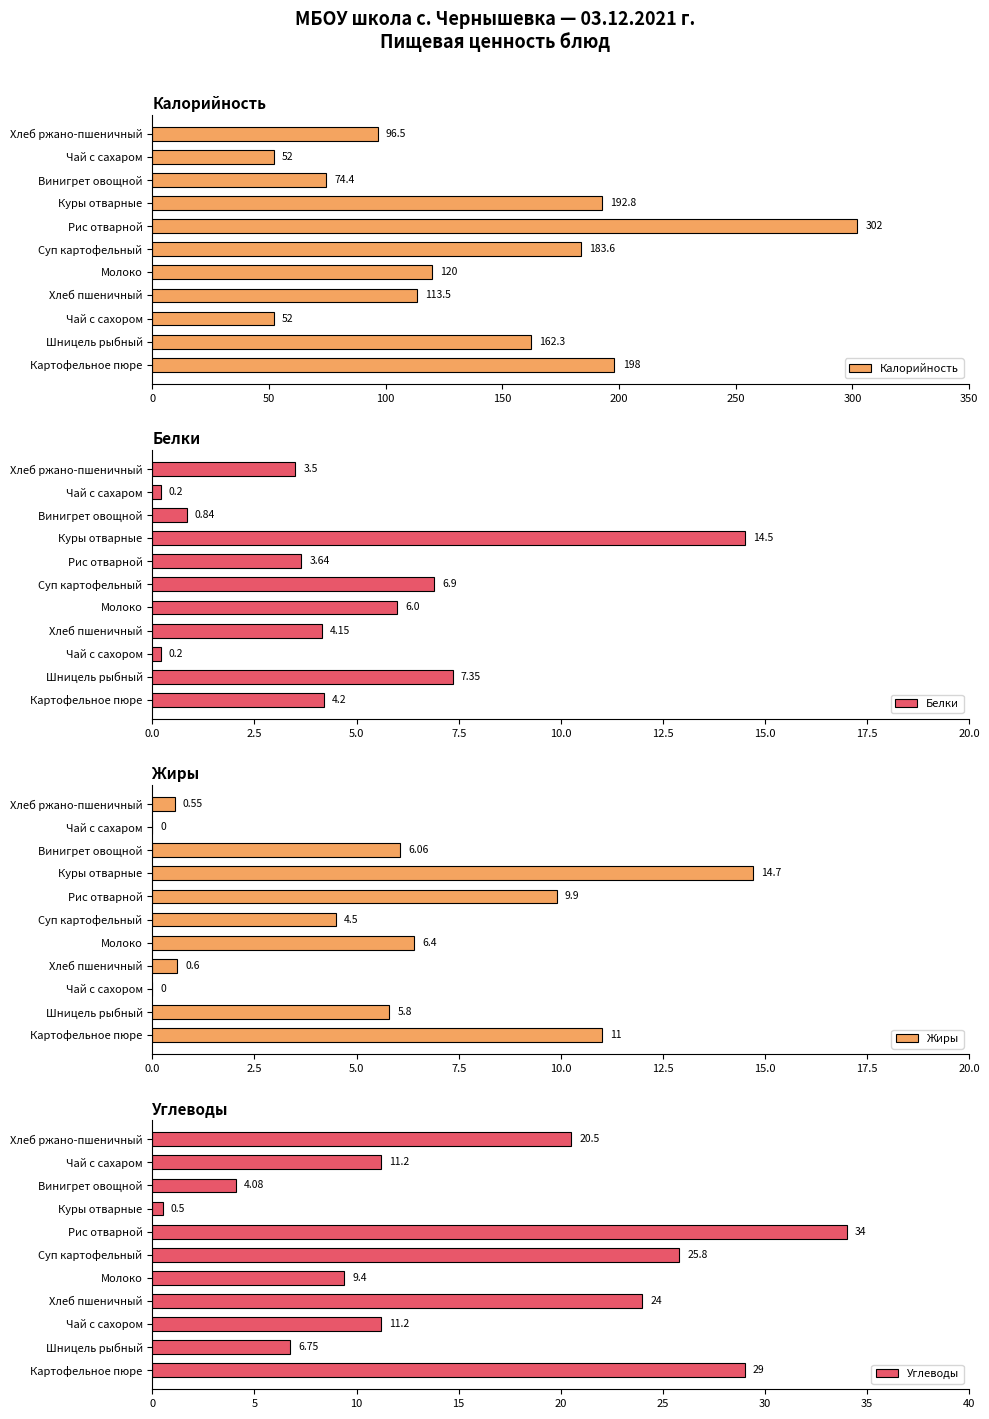

True or false: Жиры has a value of 9.9 at Рис отварной.

True